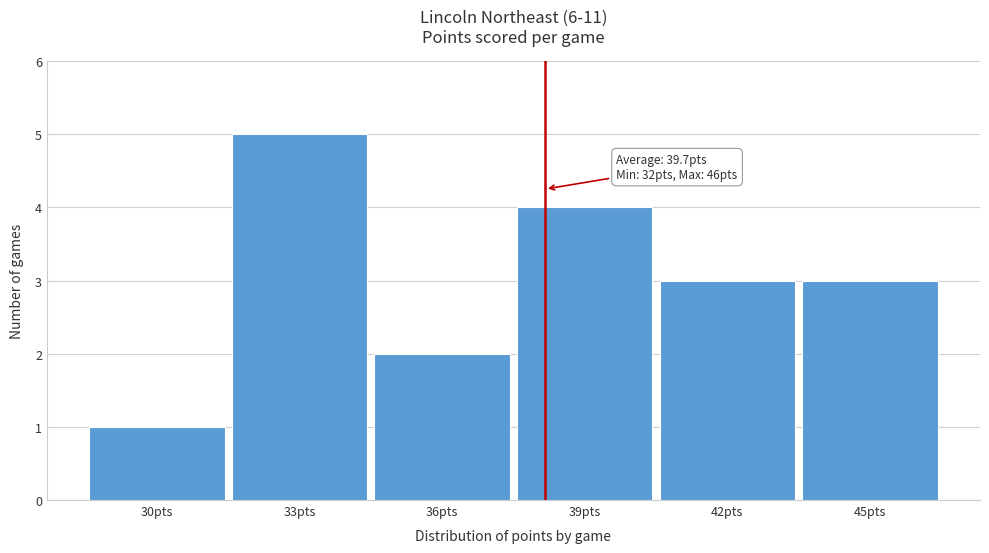

Reading left to right, what are all the values shown in this chart?

30pts=1	33pts=5	36pts=2	39pts=4	42pts=3	45pts=3